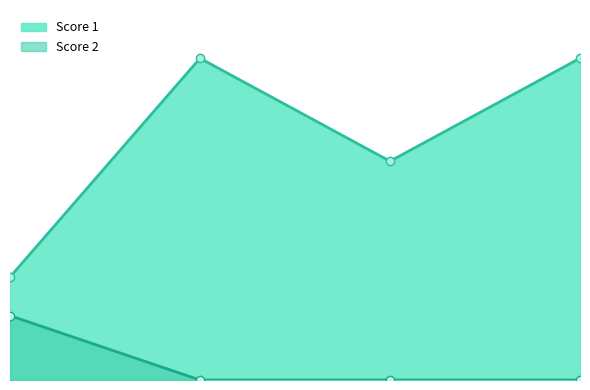

True or false: Score 1 has a value of 17 at 3.

True